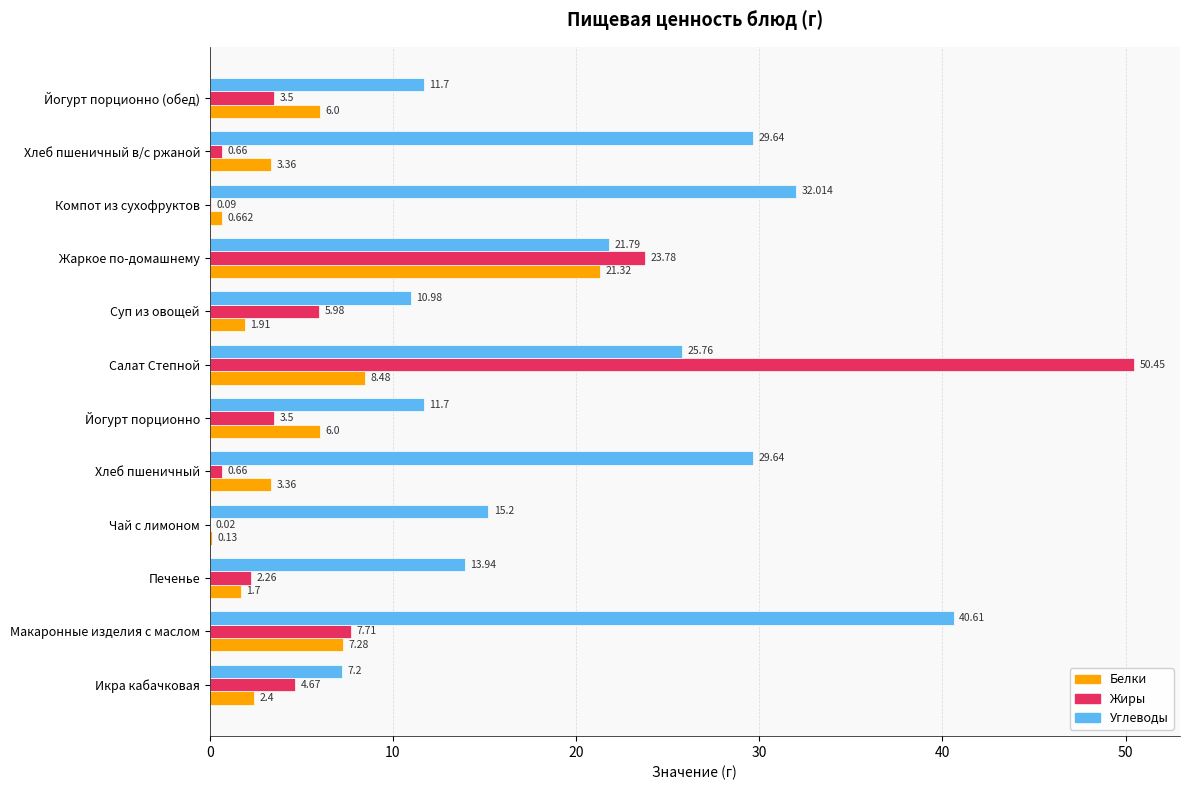

Is the value of Жиры at Жаркое по-домашнему greater than the value of Белки at Йогурт порционно (обед)?

Yes